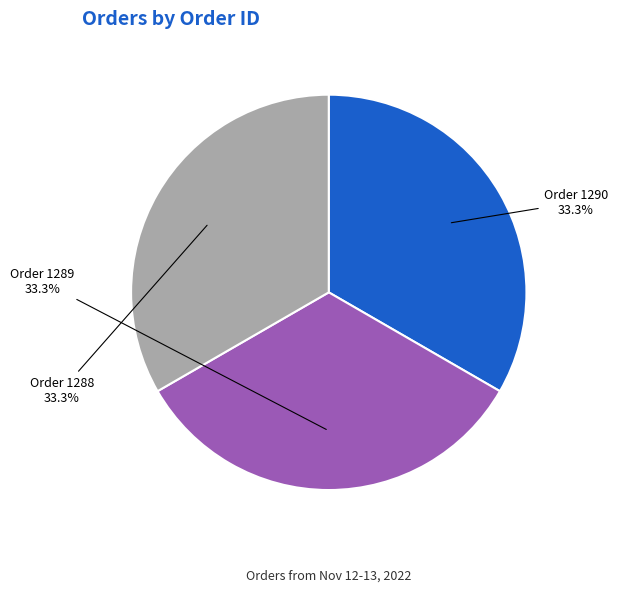

Approximately how many times larger is the value at Order 1288 compared to Order 1290?

1.0